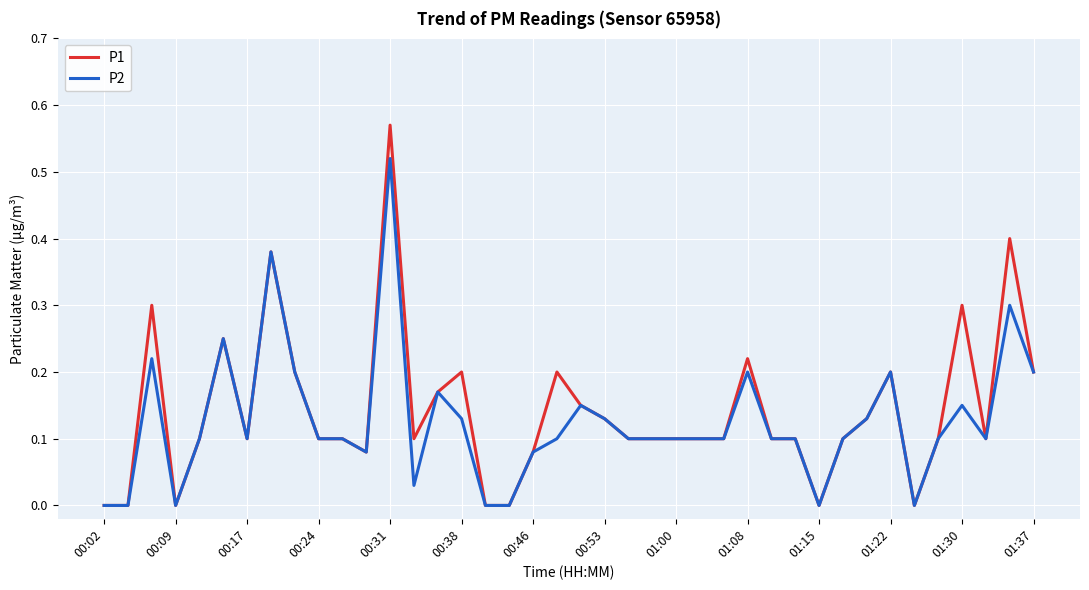

List the series in order of their peak value, highest first.

P1, P2